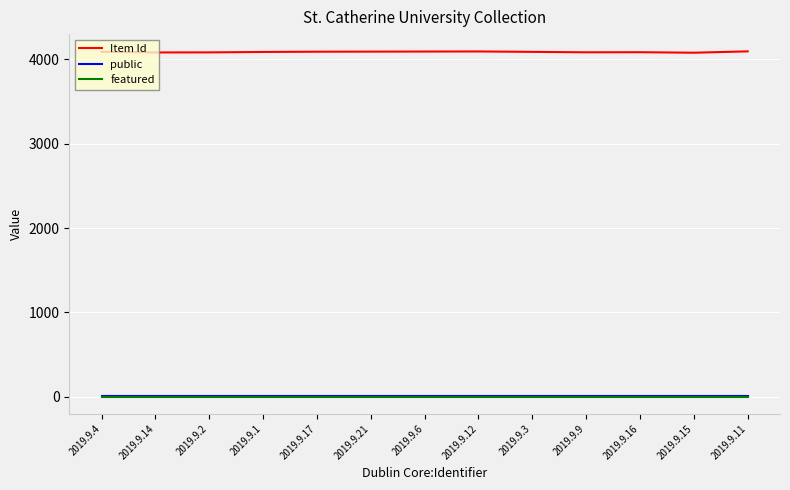

The value of featured at 2019.9.2 is 0. True or false?

True